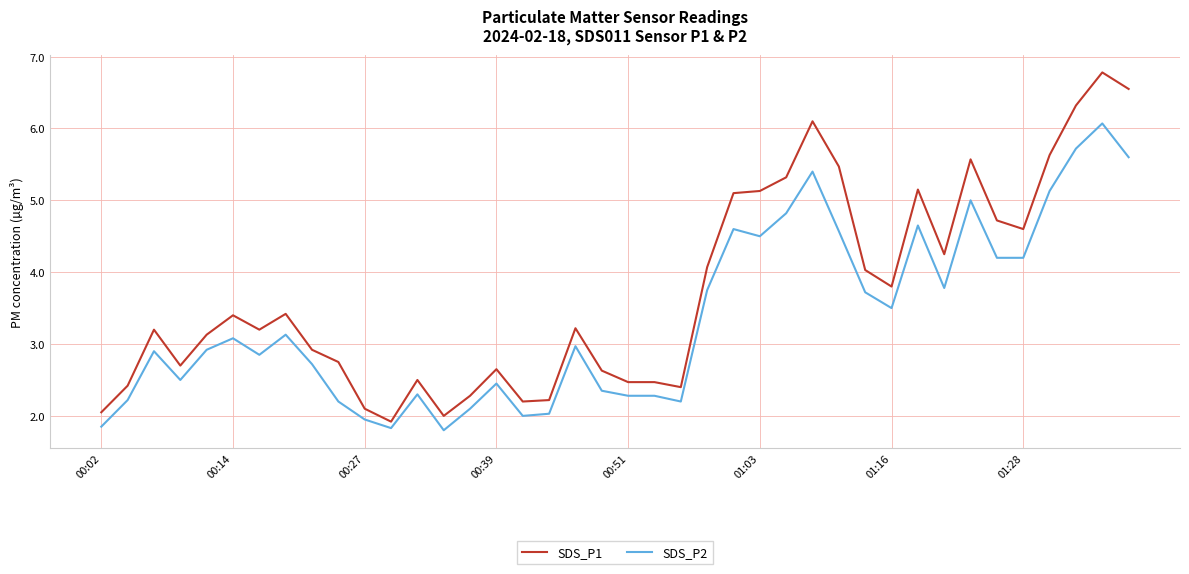

Which series has the largest total across all categories?

SDS_P1